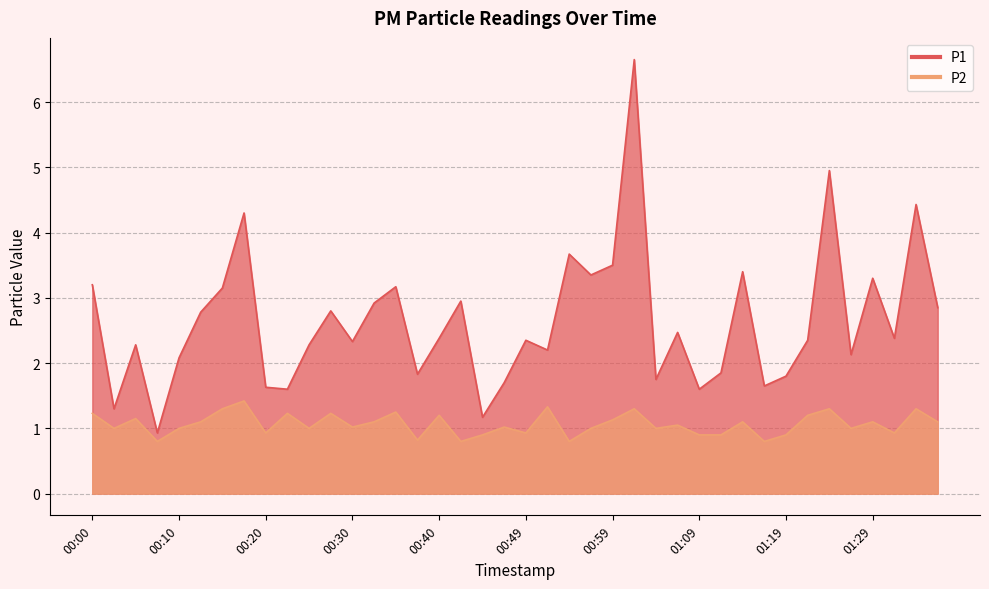

Rank the series at 00:47 from lowest to highest value.

P2, P1